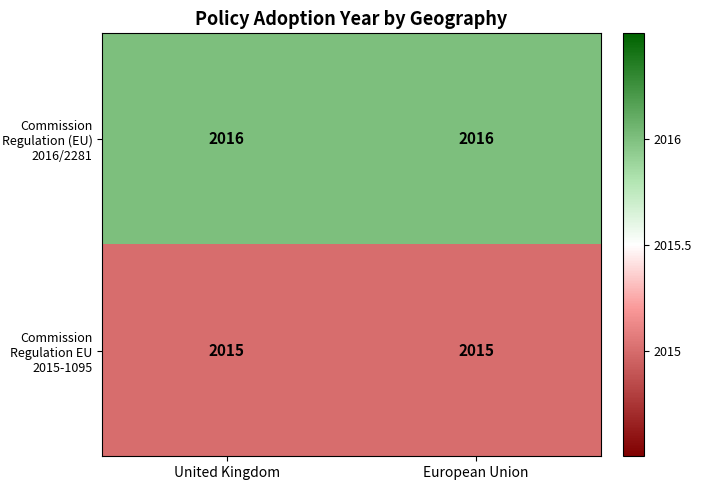

What is the smallest value displayed?

2015